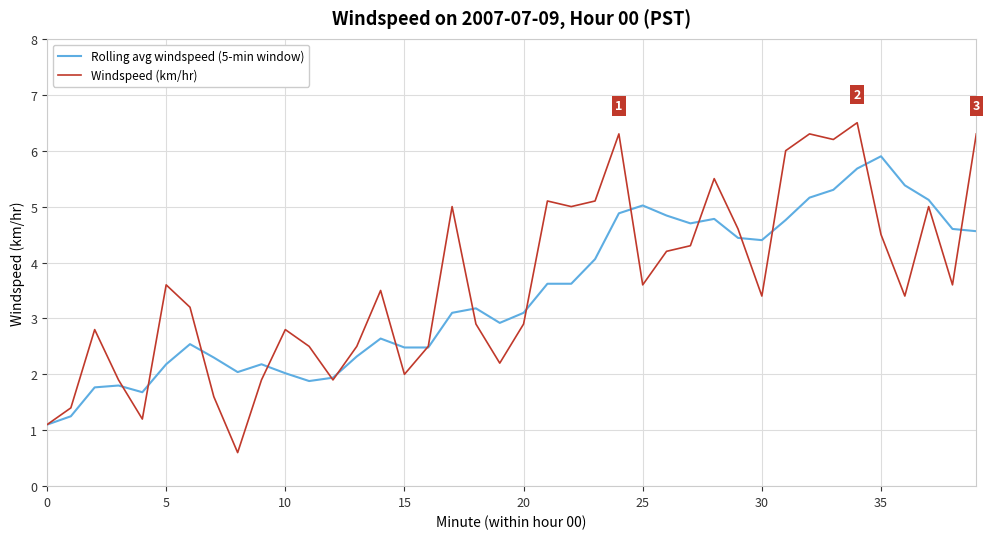

Rank the series by their maximum value, from highest to lowest.

Windspeed (km/hr), Rolling avg windspeed (5-min window)